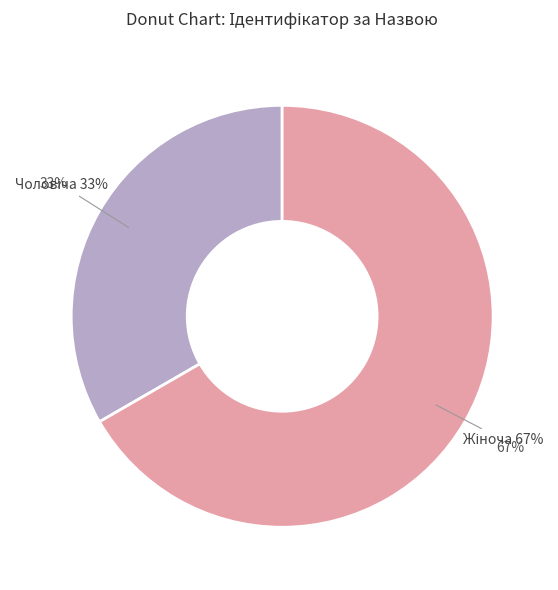

Does Жіноча represent more than half of the total?

Yes